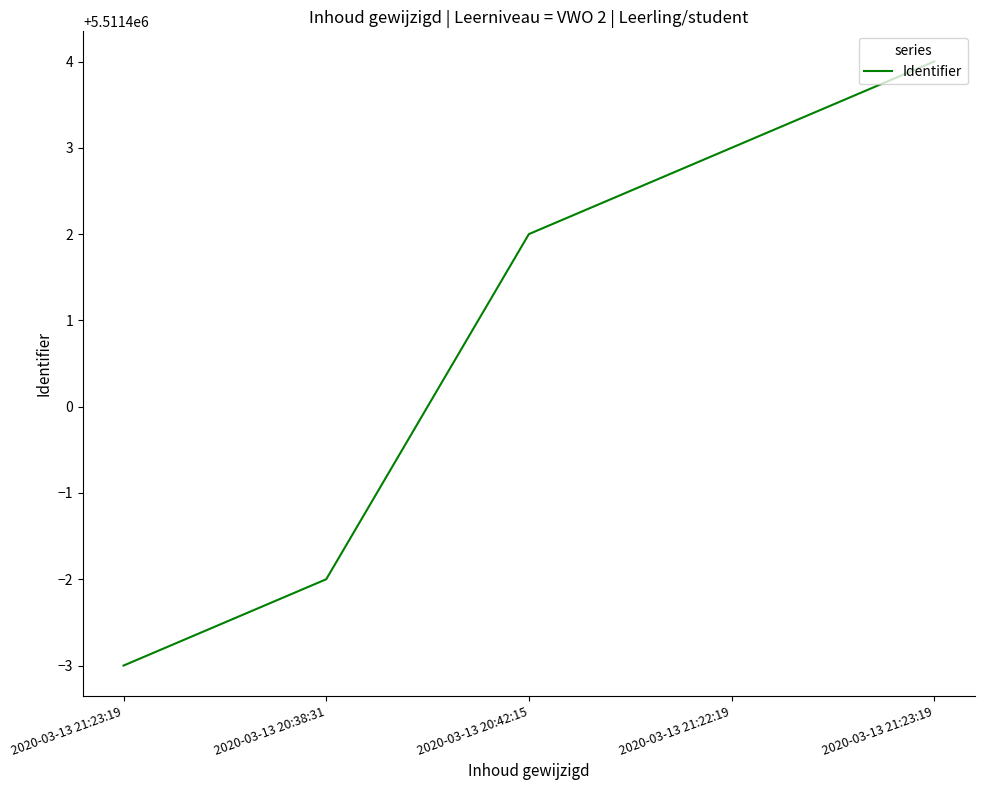

List the labels in order of value, largest first.

2020-03-13 21:23:19, 2020-03-13 21:22:19, 2020-03-13 20:42:15, 2020-03-13 20:38:31, 2020-03-13 21:23:19